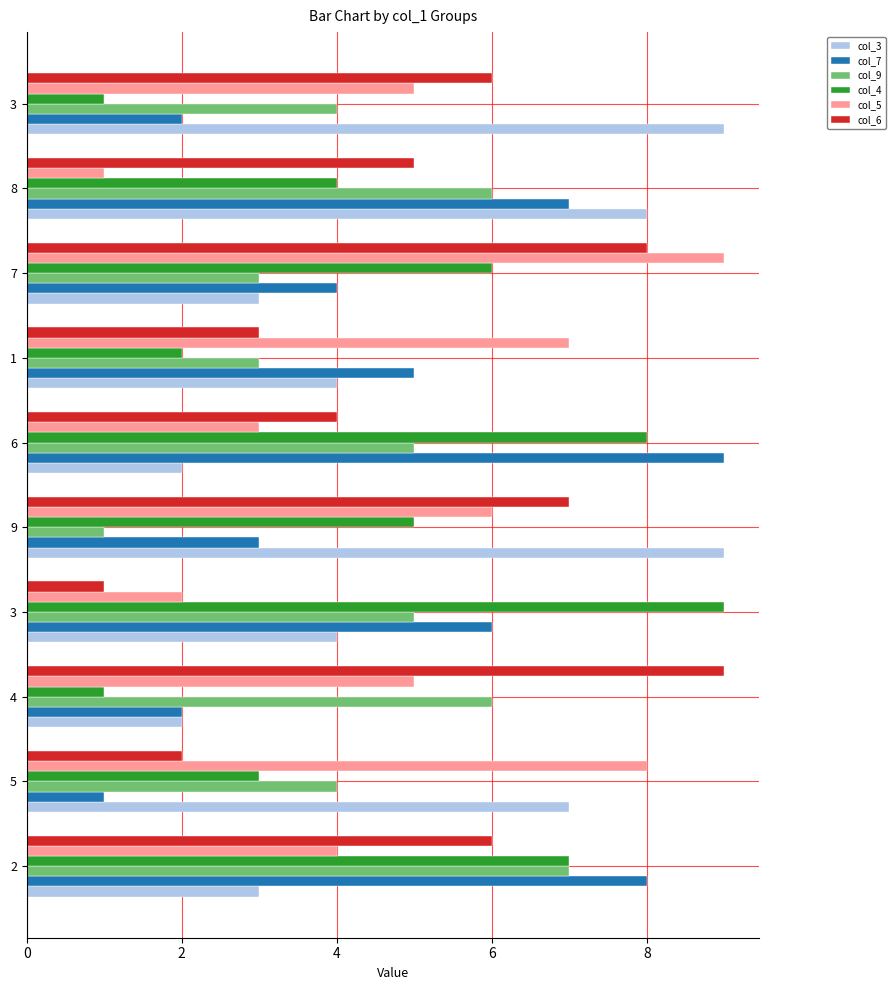

Reading left to right, what are all the values shown in this chart?

col_3: 3	7	2	4	9	2	4	3	8	9
col_7: 8	1	2	6	3	9	5	4	7	2
col_9: 7	4	6	5	1	5	3	3	6	4
col_4: 7	3	1	9	5	8	2	6	4	1
col_5: 4	8	5	2	6	3	7	9	1	5
col_6: 6	2	9	1	7	4	3	8	5	6